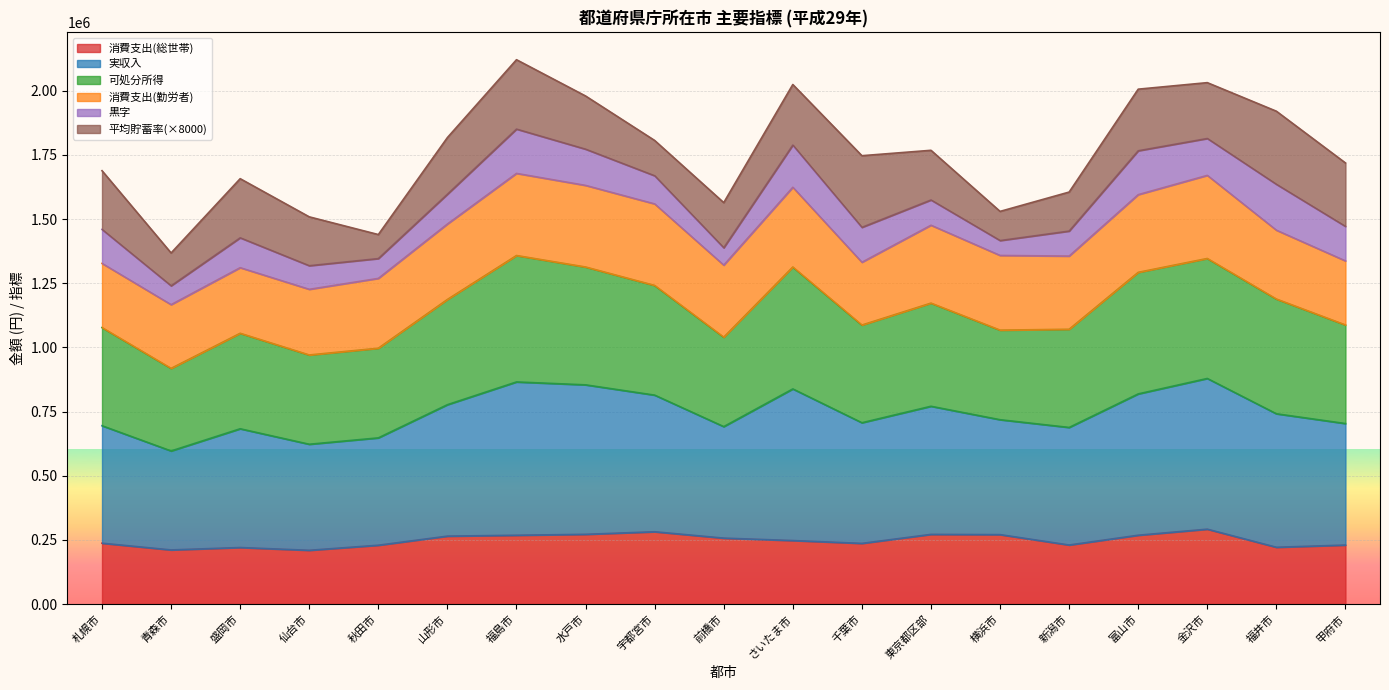

Which series has the widest spread of values?

可処分所得